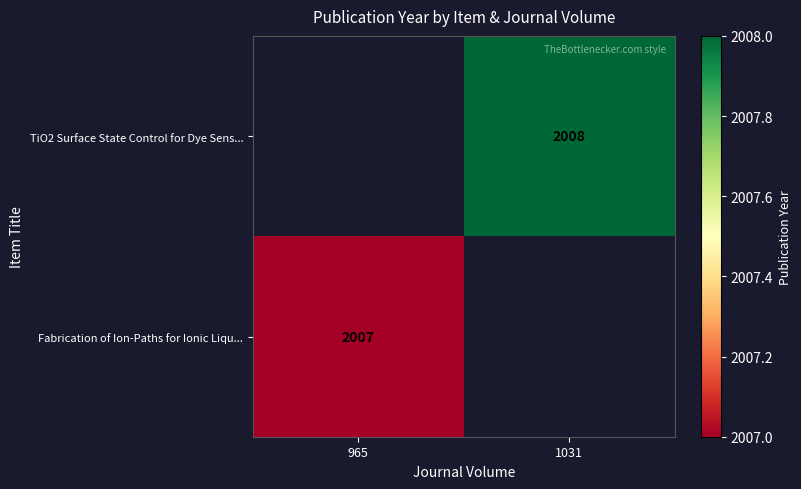

Which has a higher value, 965 or 1031?

1031